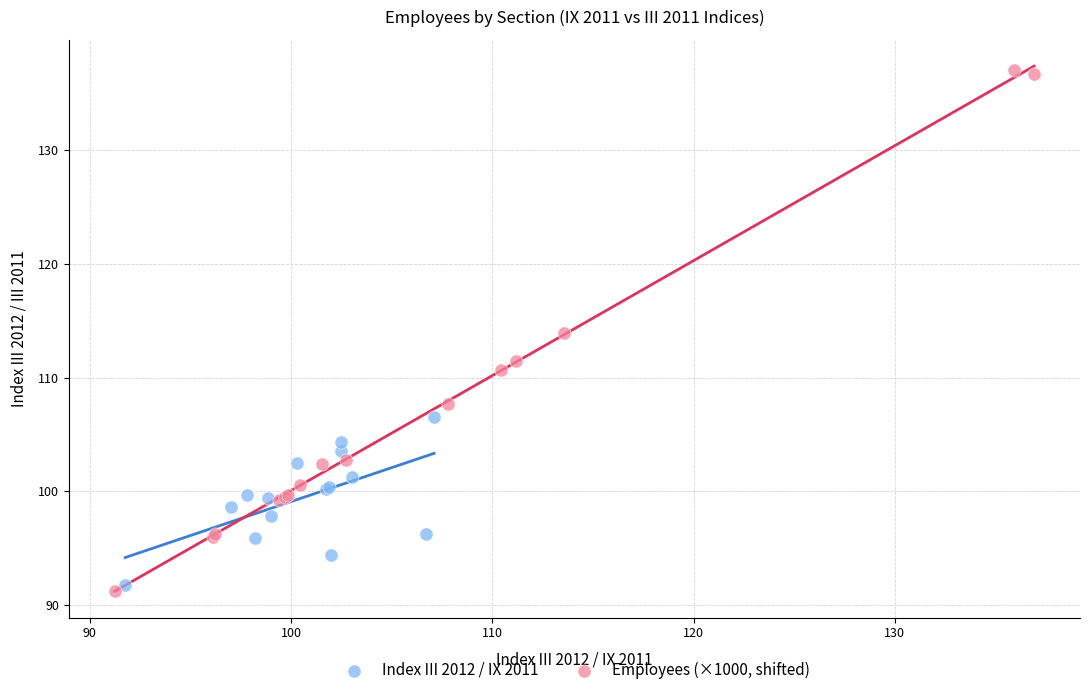

Which series has the widest spread of Y values?

Employees (×1000, shifted)